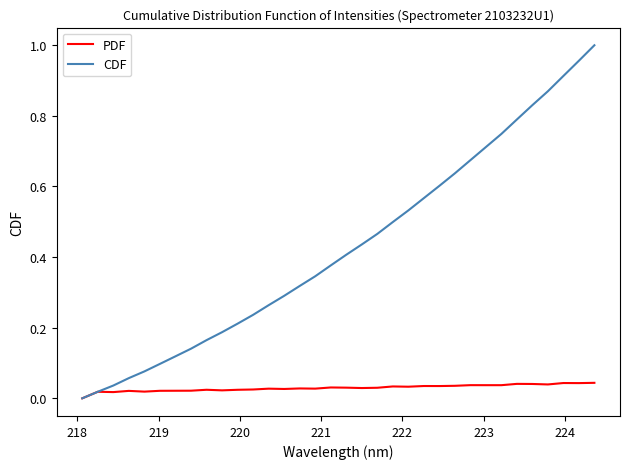

Rank the series by their average value, from highest to lowest.

CDF, PDF